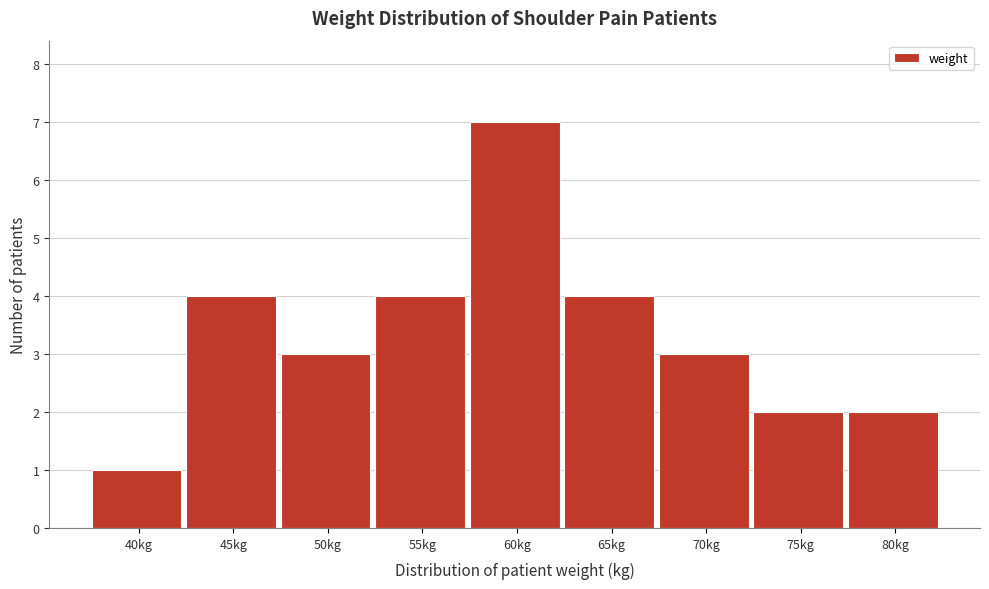

Reading right to left, list all the values displayed in this chart.

2	2	3	4	7	4	3	4	1